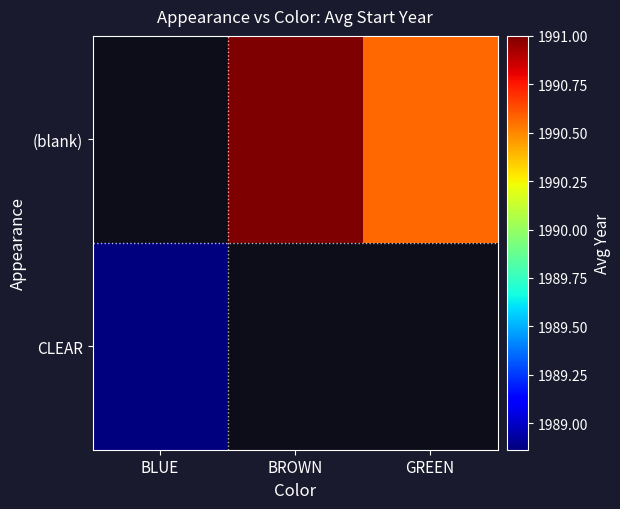

Between BROWN and GREEN, which is larger?

BROWN